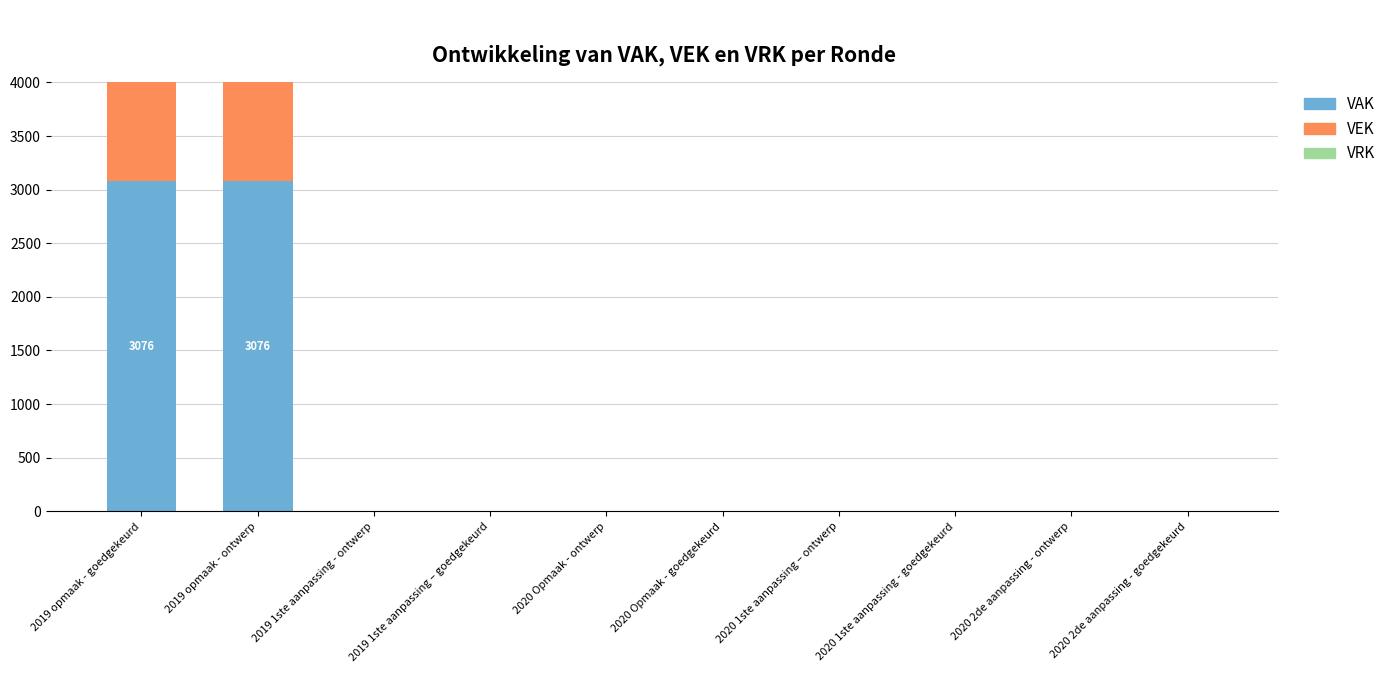

Rank the series at 2020 Opmaak - goedgekeurd from highest to lowest value.

VAK, VEK, VRK